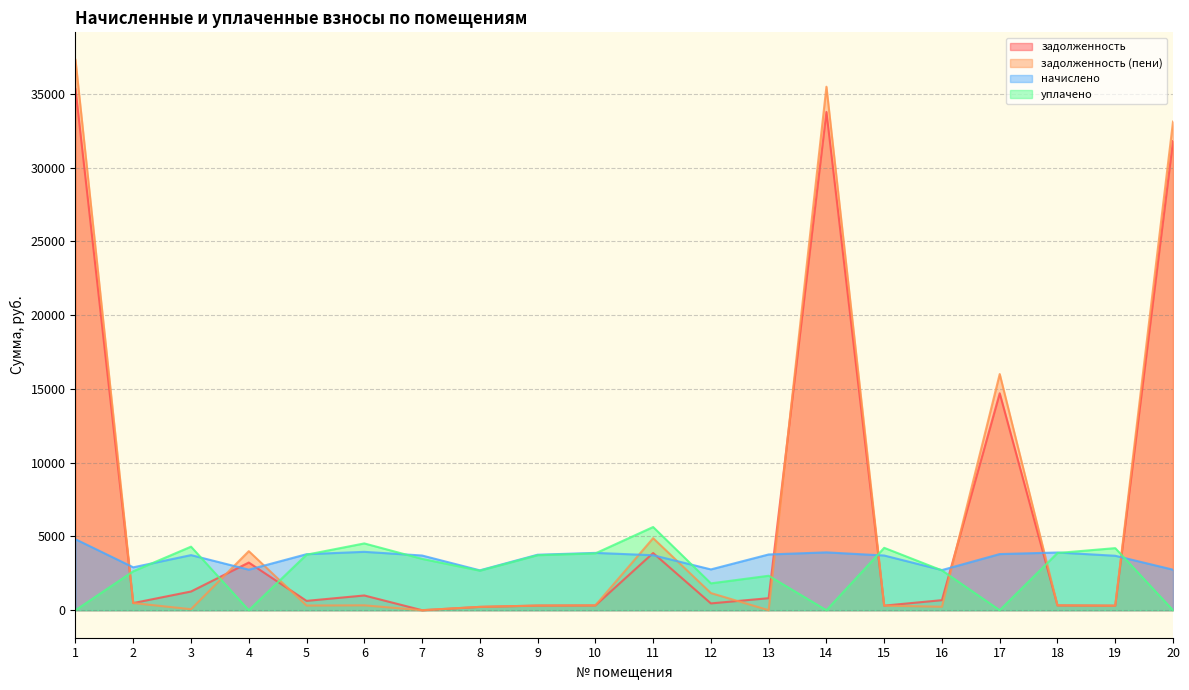

Which category has the lowest value in the задолженность series?

7